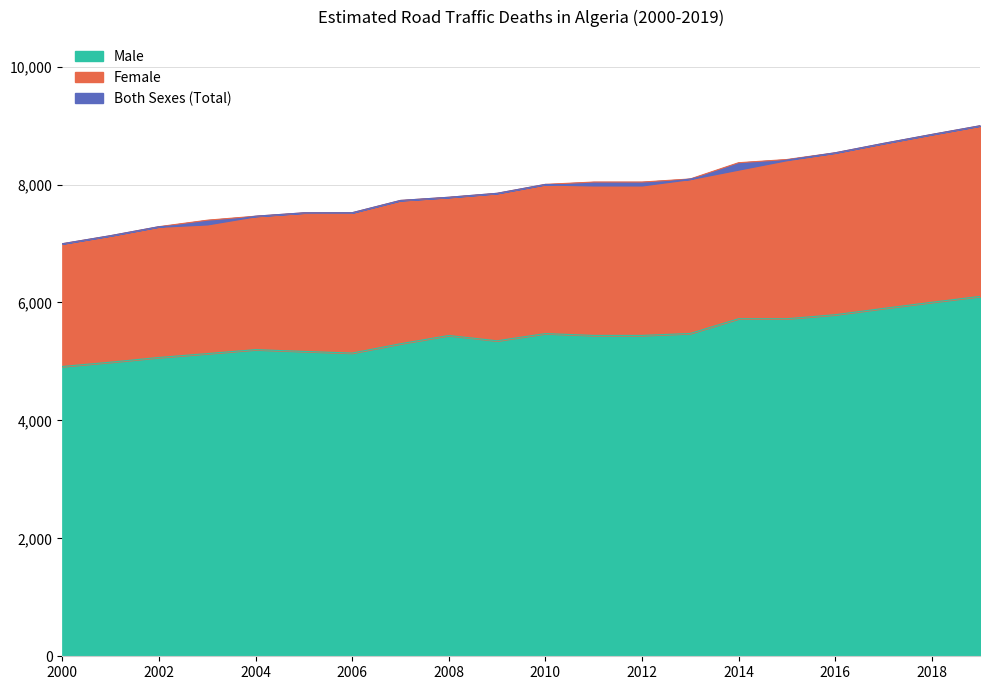

The value of Male at 2012 is 2304.3. True or false?

False